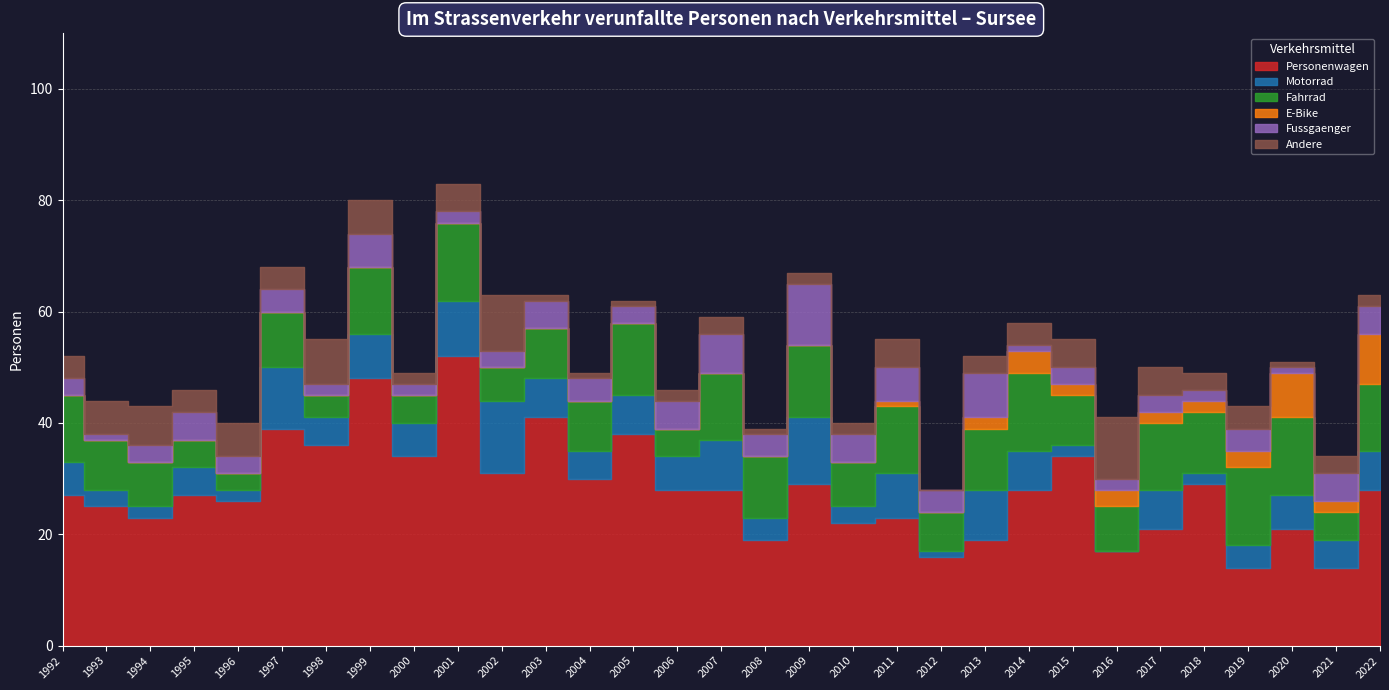

At which category does Motorrad reach its first local peak?

1995